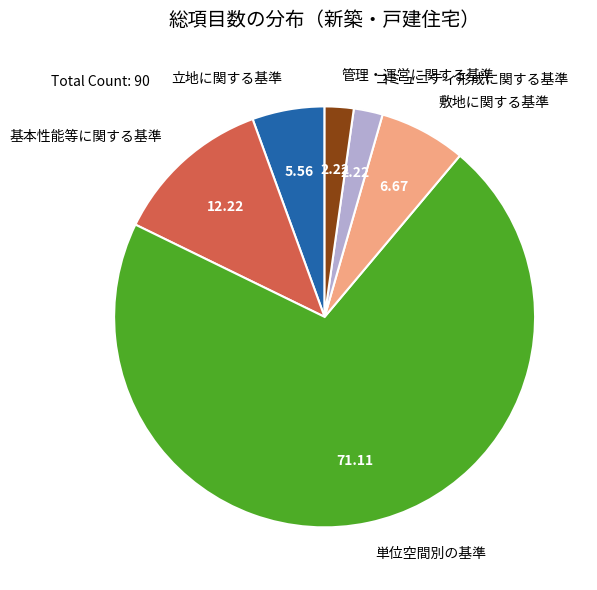

Is the sum of 敷地に関する基準 and 単位空間別の基準 greater than half?

Yes